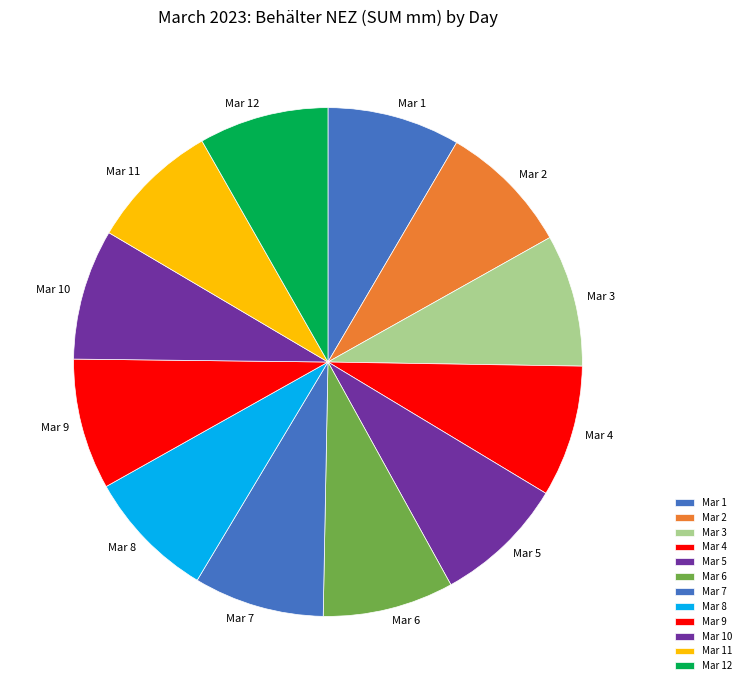

Approximately how many times larger is the value at Mar 9 compared to Mar 2?

1.0